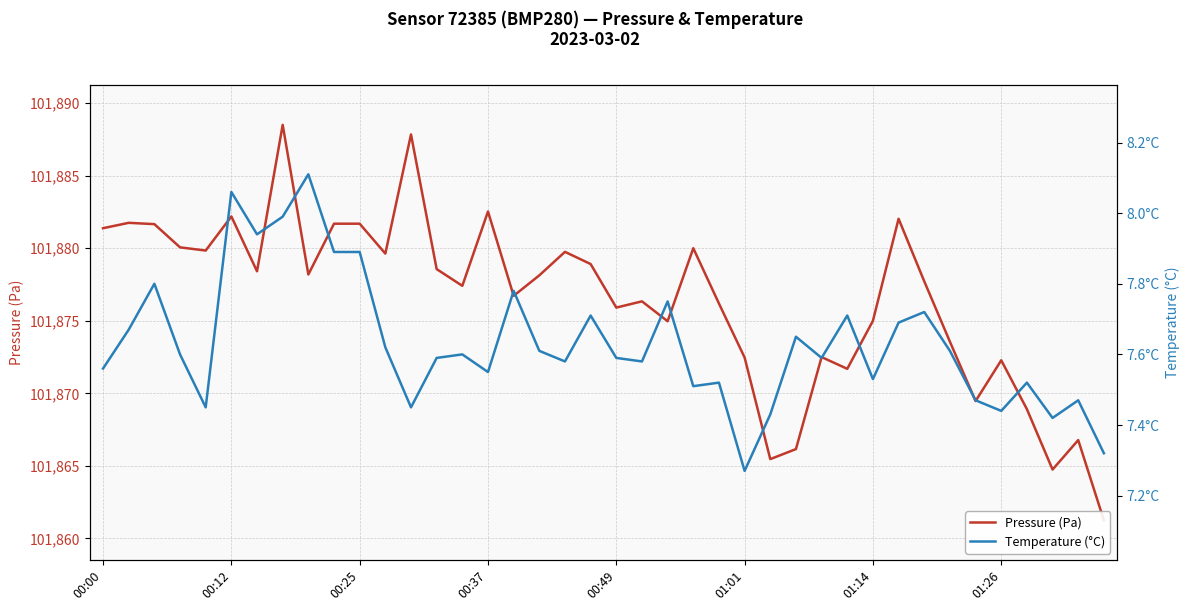

True or false: Pressure (Pa) and Temperature (°C) cross at least once.

False